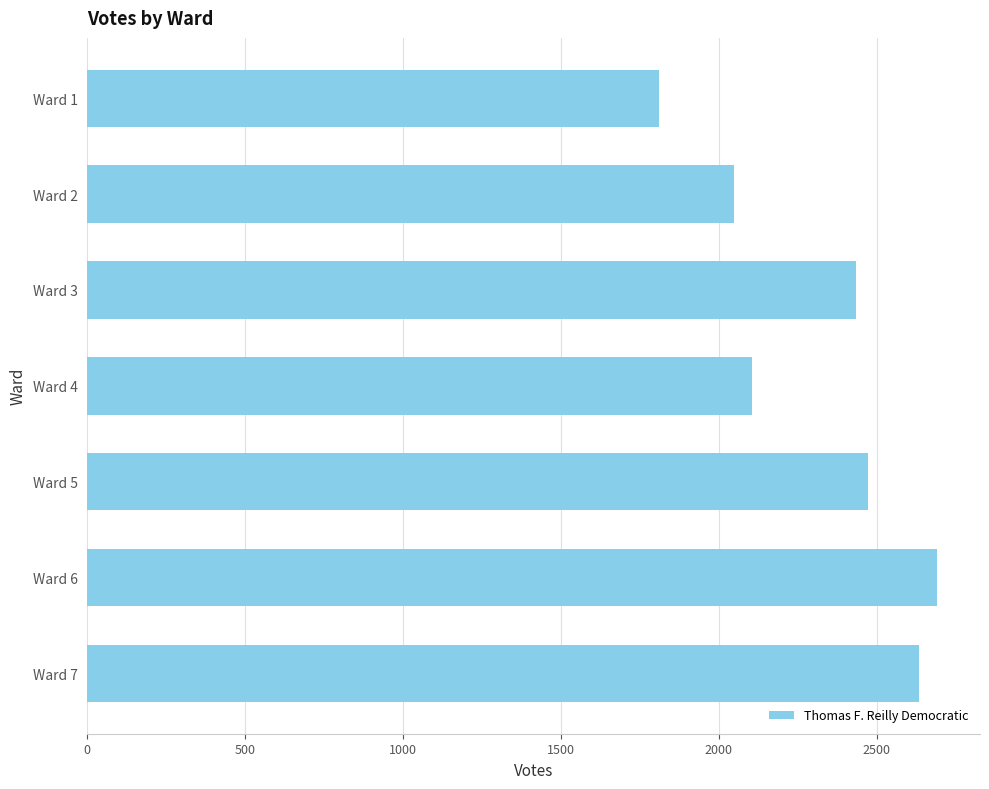

The value at Ward 7 is 2632. True or false?

True